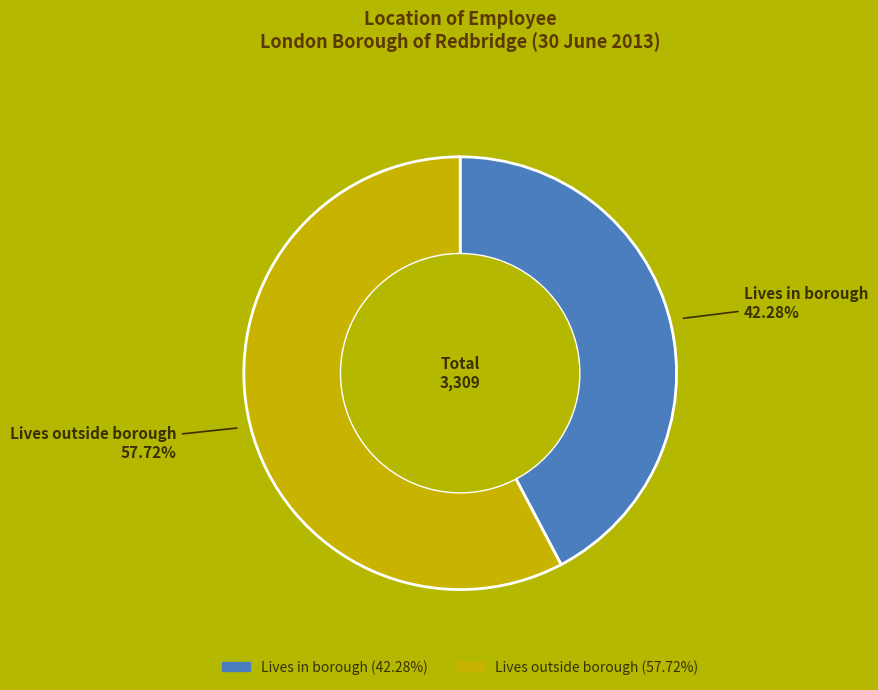

Combined, do Lives outside borough and Lives in borough account for over 50%?

Yes